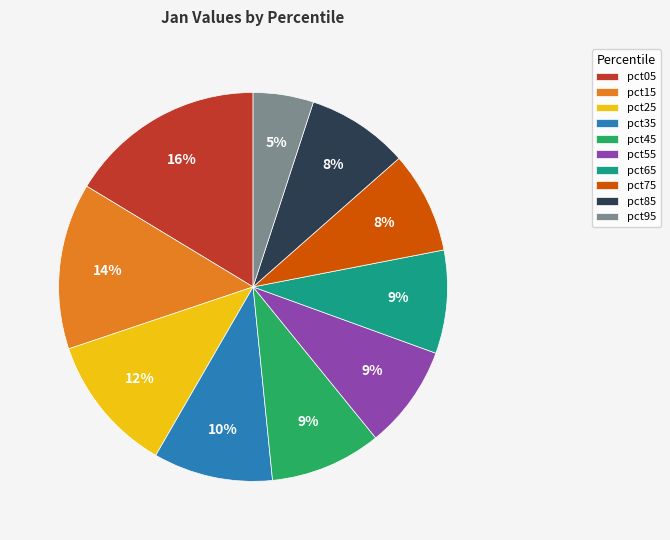

Which category has the smallest portion of the pie?

pct95